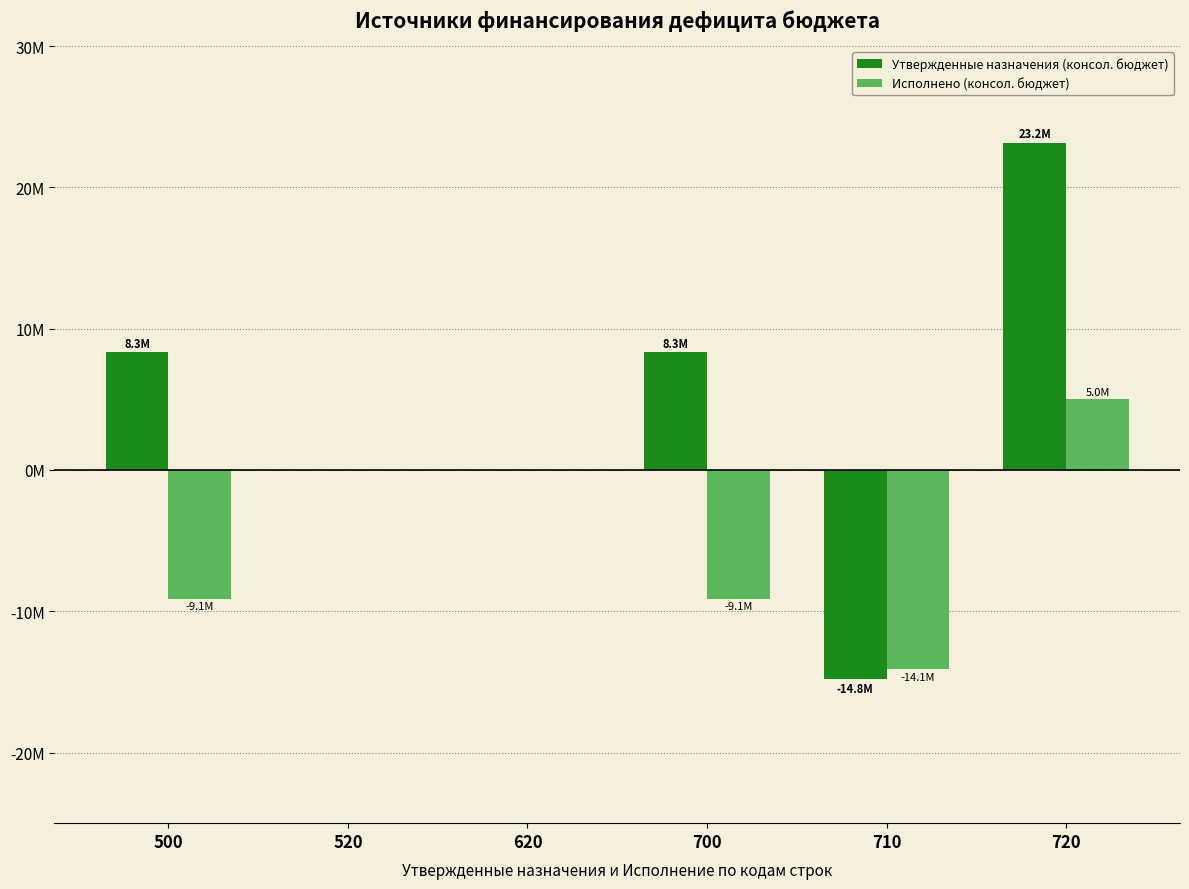

Are the bars horizontal?

No